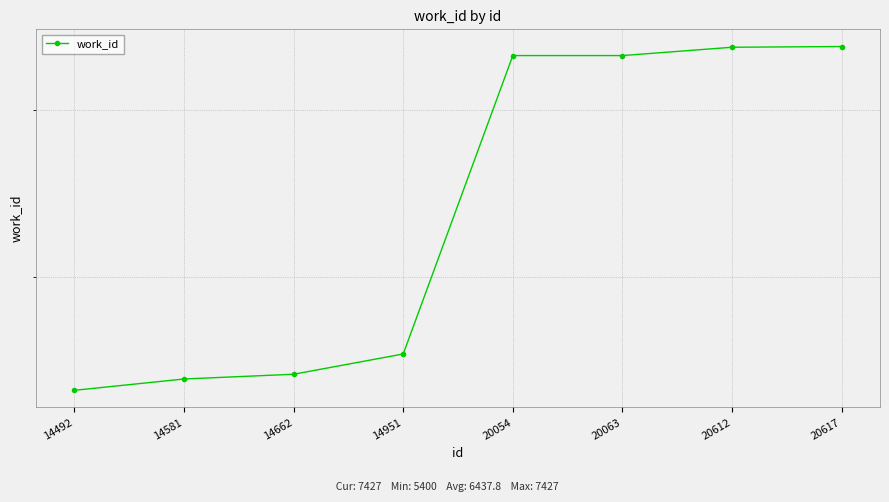

Does the chart display data point markers on the line(s)?

Yes